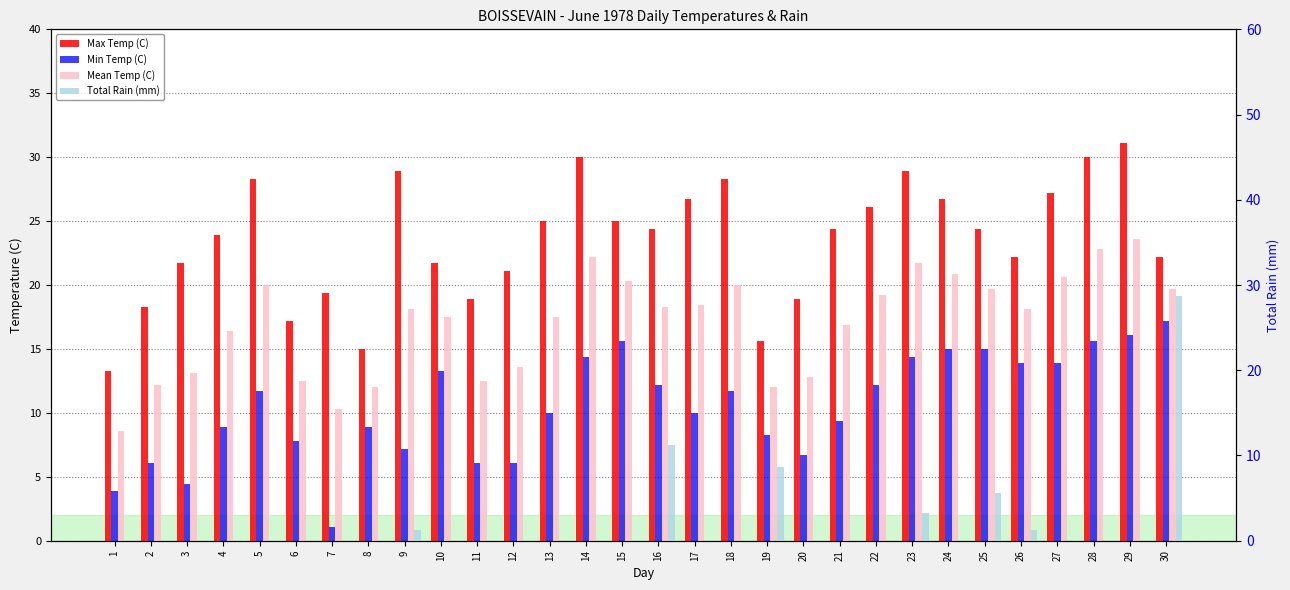

How many categories are shown in the chart?

30